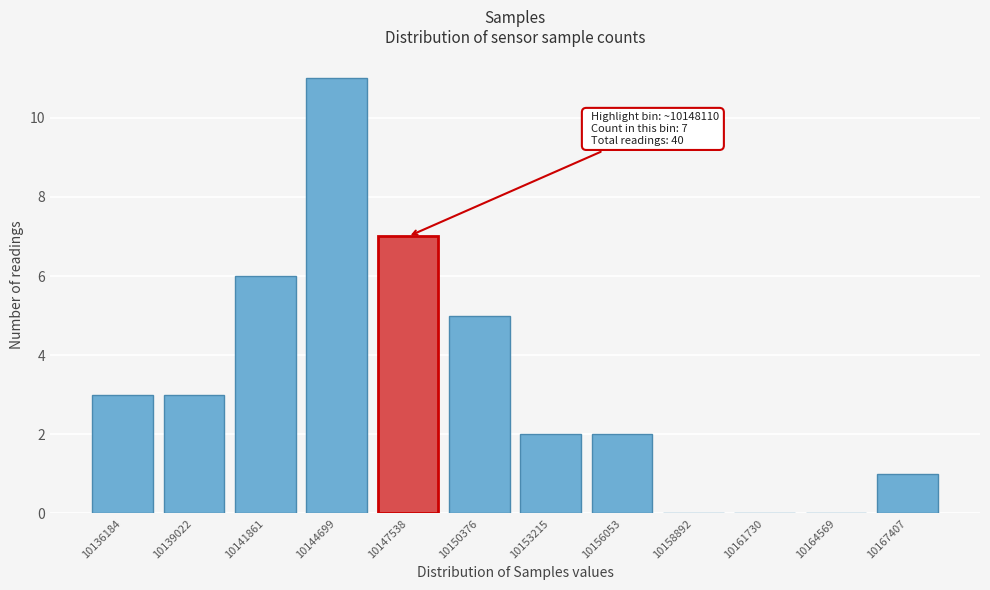

Reading left to right, what are all the values shown in this chart?

10136184=3	10139022=3	10141861=6	10144699=11	10147538=7	10150376=5	10153215=2	10156053=2	10158892=0	10161730=0	10164569=0	10167407=1